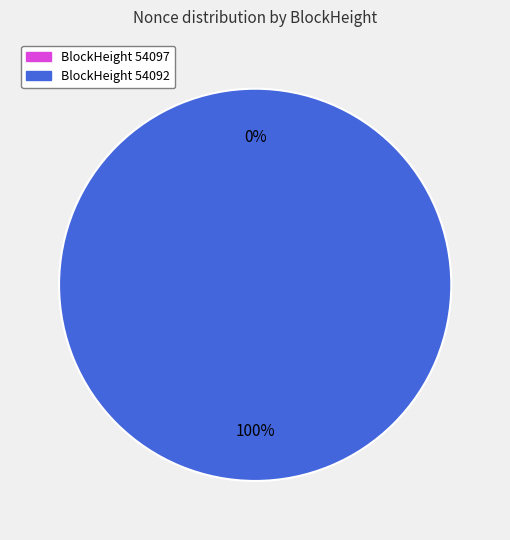

To the nearest percent, what is the difference between the largest and smallest slice percentages?

100%